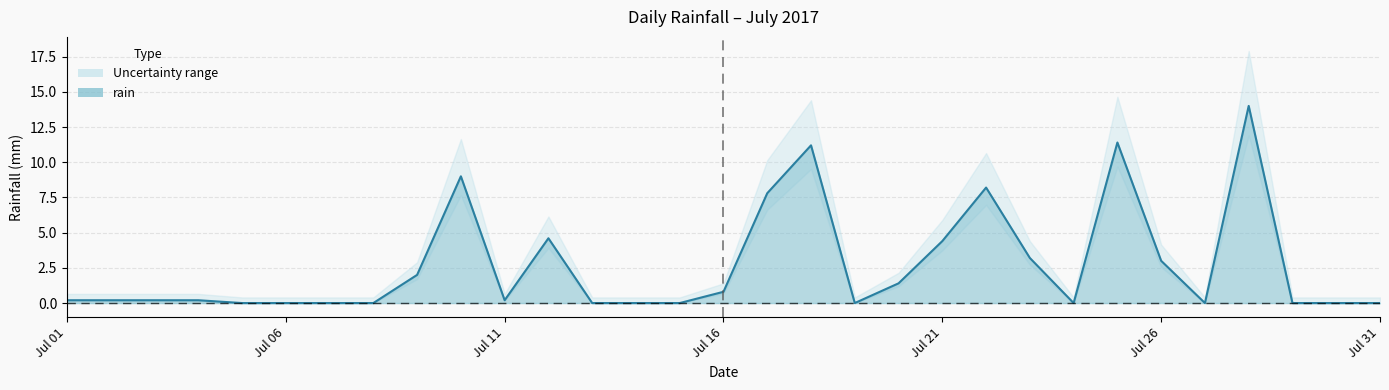

What is the sum of the values at 2017-07-07 and 2017-07-18?

11.2